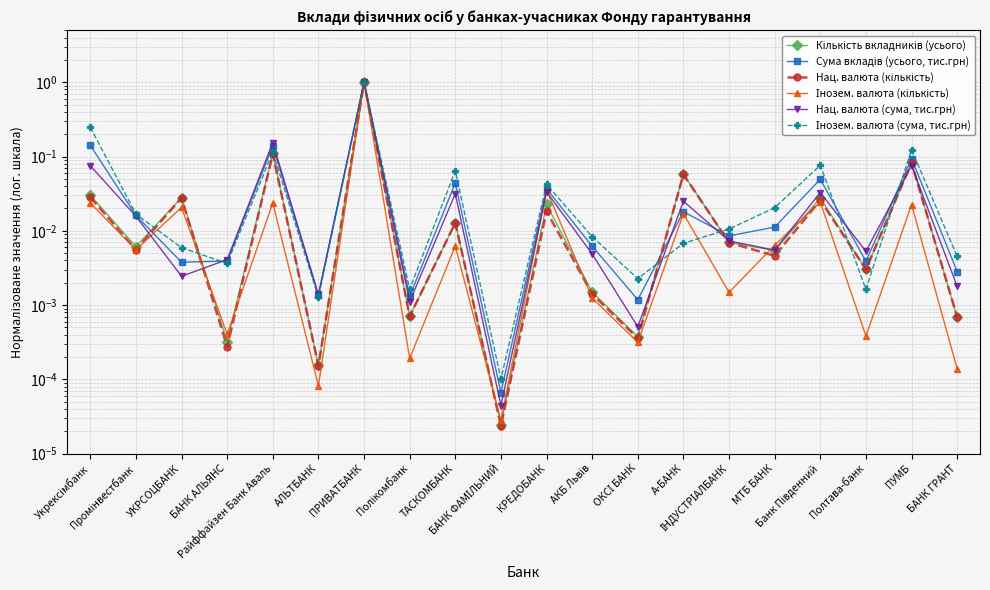

What are all the series names shown in the legend?

Кількість вкладників (усього), Сума вкладів (усього, тис.грн), Нац. валюта (кількість), Інозем. валюта (кількість), Нац. валюта (сума, тис.грн), Інозем. валюта (сума, тис.грн)